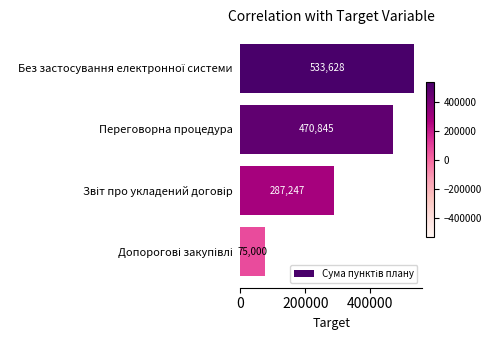

What is the label of the 2nd bar from the top?

Переговорна процедура